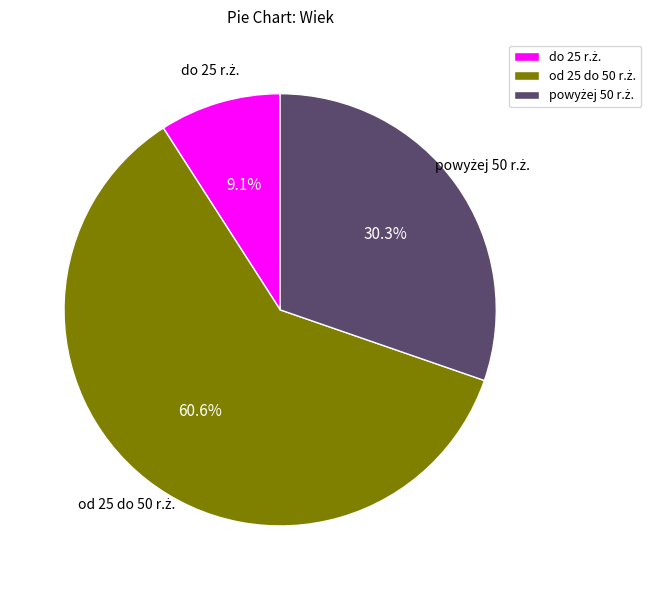

Is there a majority slice in this chart?

Yes